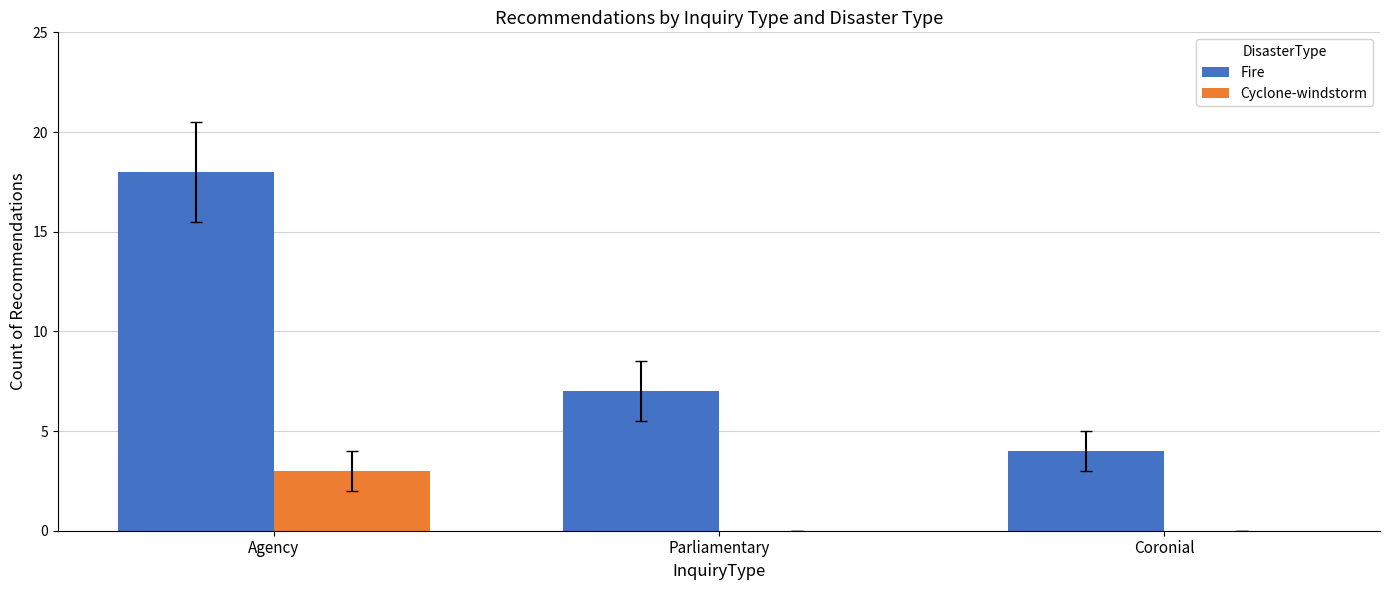

Is it true that Fire equals 2 at Coronial?

False